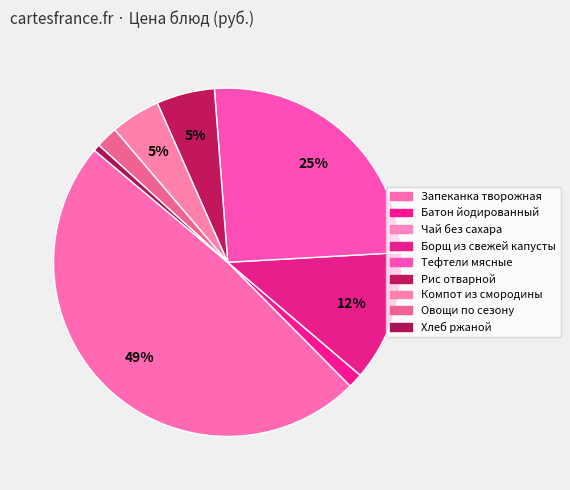

Is there any slice that represents more than half of the pie?

No